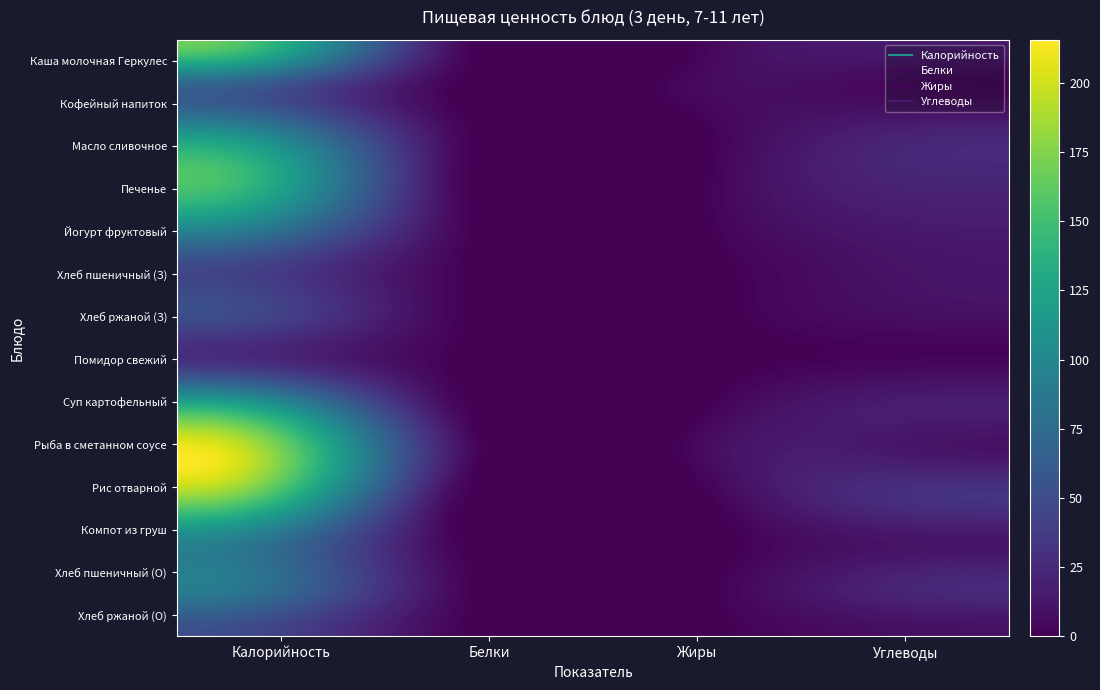

Reading right to left, what are all the values shown in this chart?

Каша молочная Геркулес: Углеводы=14.0	Жиры=7.0	Белки=6.0	Калорийность=168.0
Кофейный напиток: Углеводы=0.0	Жиры=7.0	Белки=0.0	Калорийность=66.0
Масло сливочное: Углеводы=22.0	Жиры=4.0	Белки=3.0	Калорийность=112.0
Печенье: Углеводы=23.1	Жиры=5.0	Белки=2.0	Калорийность=157.5
Йогурт фруктовый: Углеводы=16.5	Жиры=3.8	Белки=3.8	Калорийность=108.5
Хлеб пшеничный (З): Углеводы=13.0	Жиры=1.0	Белки=2.0	Калорийность=46.0
Хлеб ржаной (З): Углеводы=9.0	Жиры=0.7	Белки=1.7	Калорийность=52.0
Помидор свежий: Углеводы=3.0	Жиры=0.0	Белки=0.6	Калорийность=30.0
Суп картофельный: Углеводы=18.0	Жиры=4.0	Белки=2.2	Калорийность=135.0
Рыба в сметанном соусе: Углеводы=10.6	Жиры=10.6	Белки=12.0	Калорийность=213.4
Рис отварной: Углеводы=32.8	Жиры=4.9	Белки=0.5	Калорийность=180.3
Компот из груш: Углеводы=12.4	Жиры=0.0	Белки=0.0	Калорийность=96.0
Хлеб пшеничный (О): Углеводы=26.1	Жиры=2.7	Белки=4.0	Калорийность=92.0
Хлеб ржаной (О): Углеводы=9.0	Жиры=1.0	Белки=2.0	Калорийность=52.0